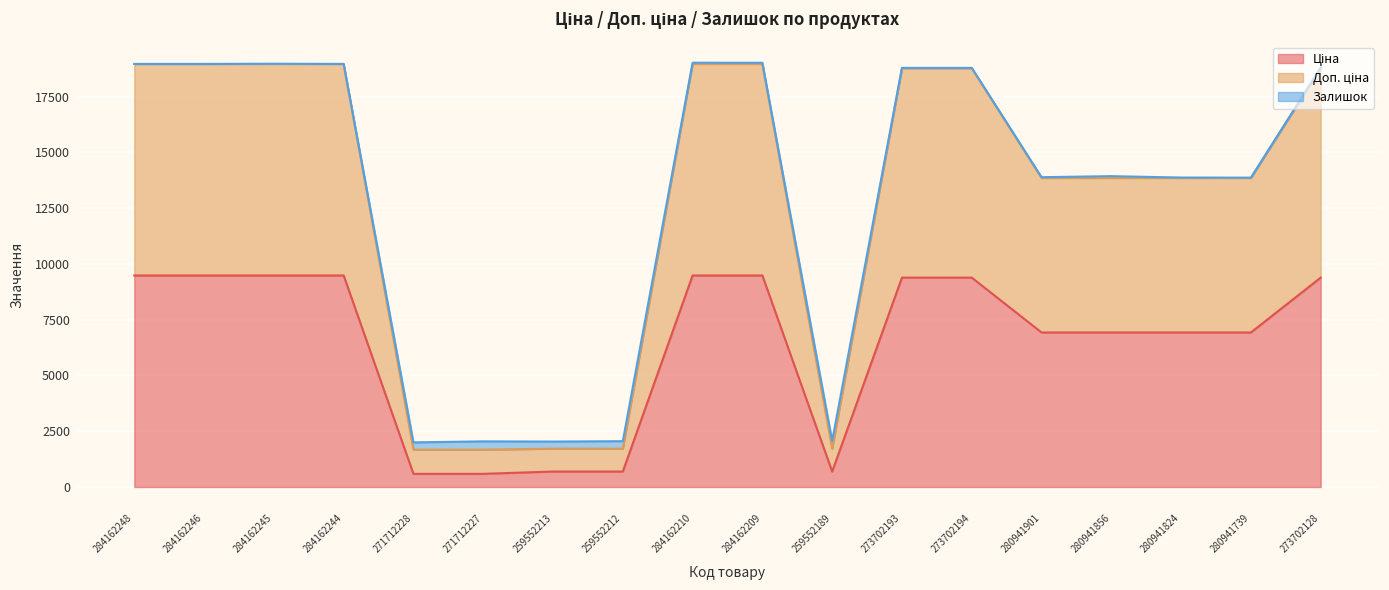

Rank the categories by Ціна value from lowest to highest.

271712228, 271712227, 259552213, 259552212, 259552189, 280941901, 280941856, 280941824, 280941739, 273702193, 273702194, 273702128, 284162248, 284162246, 284162245, 284162244, 284162210, 284162209